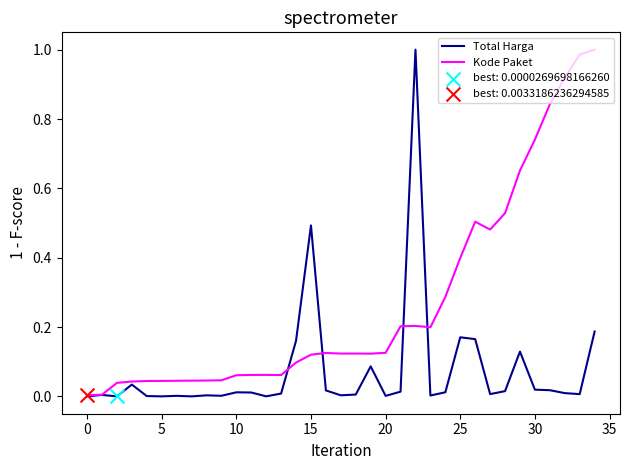

Which series has the largest total across all categories?

Kode Paket